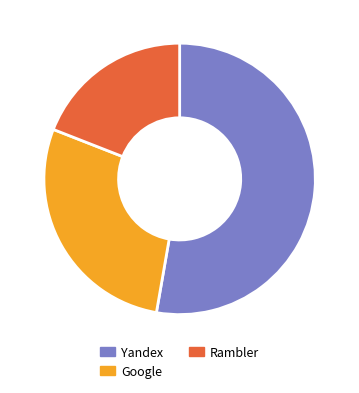

What is the smallest slice in the pie chart?

Rambler